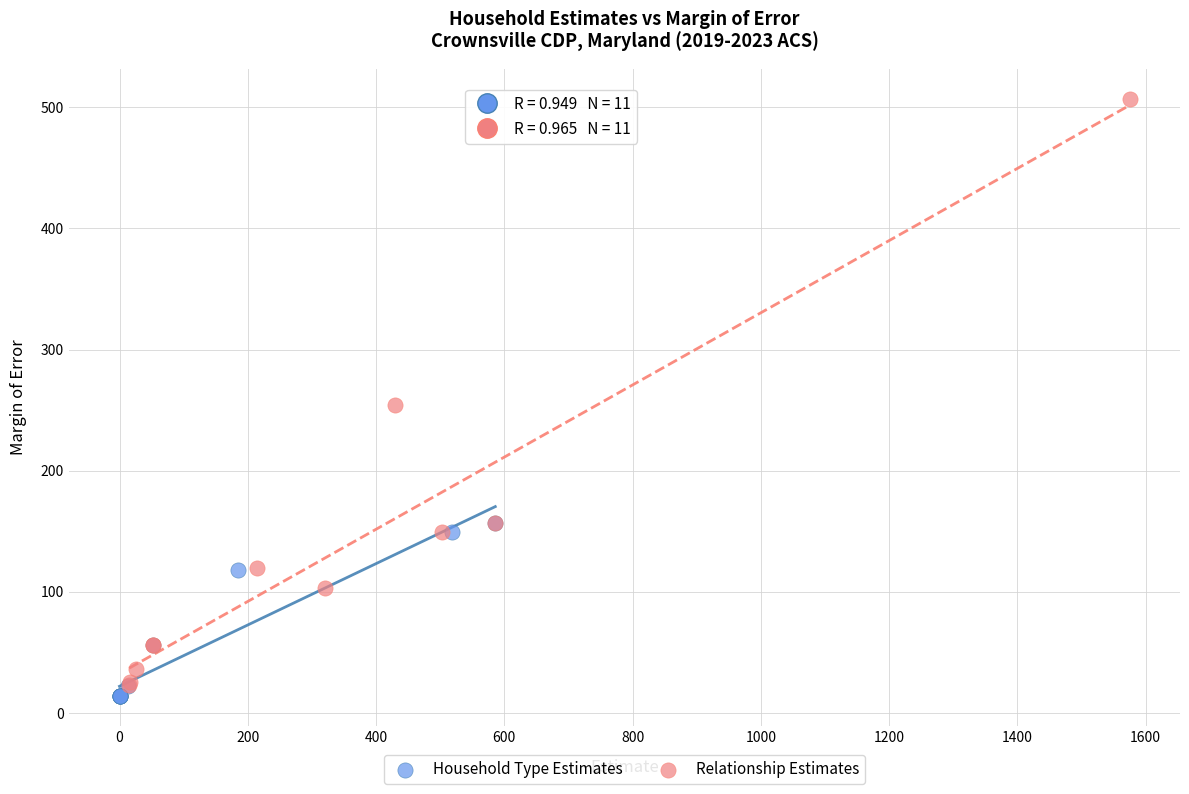

Which series has the largest Y range (max minus min)?

Relationship Estimates